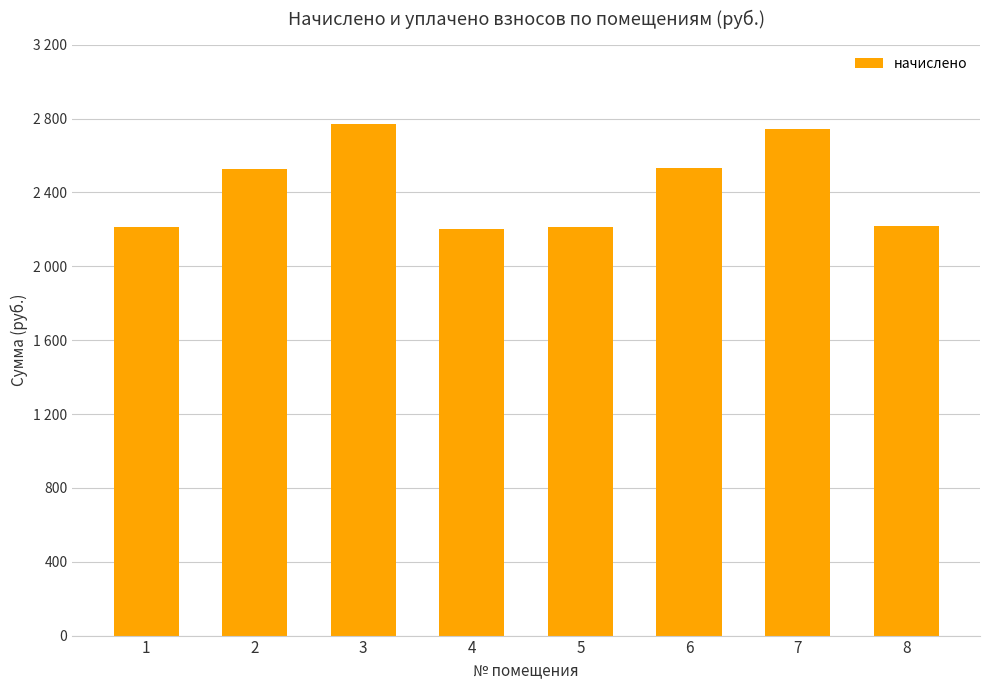

Does the chart contain any negative values?

No